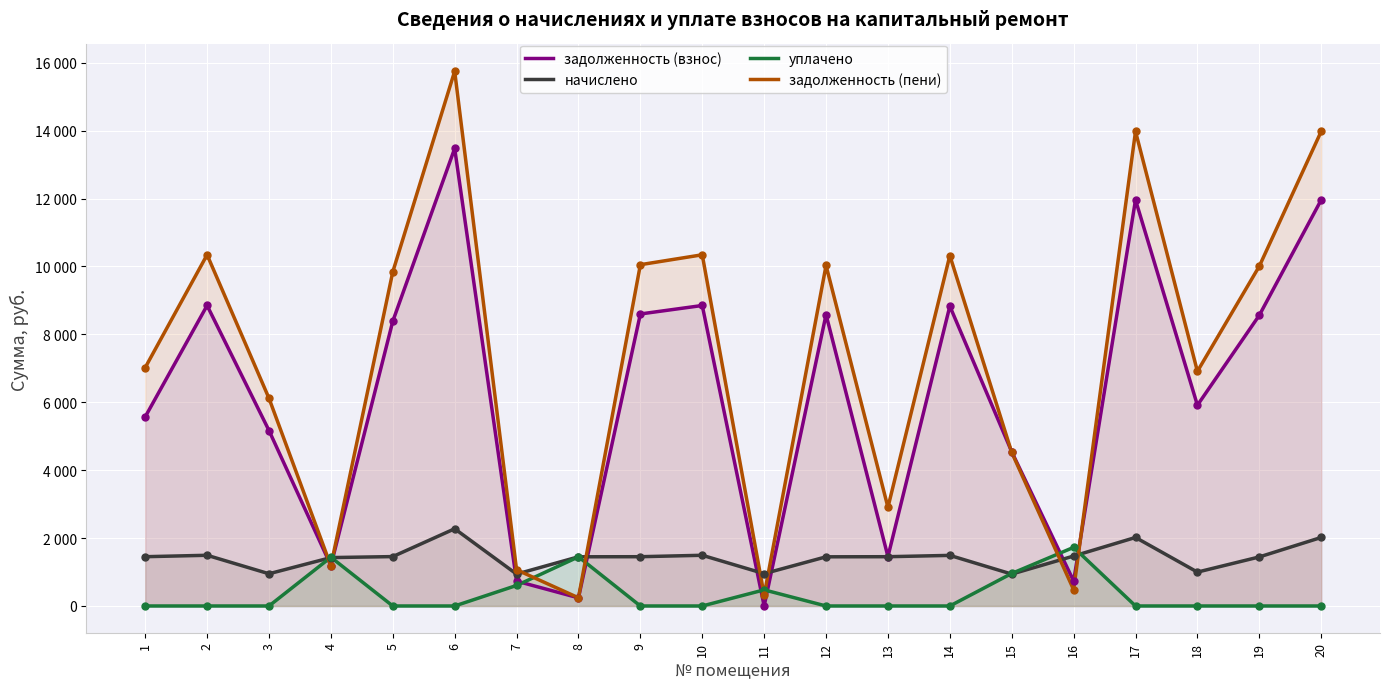

Which series changed the most between 6 and 16?

задолженность (пени)